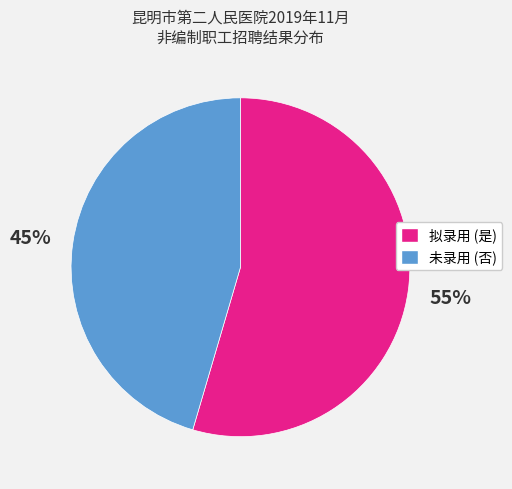

Is there a majority slice in this chart?

Yes